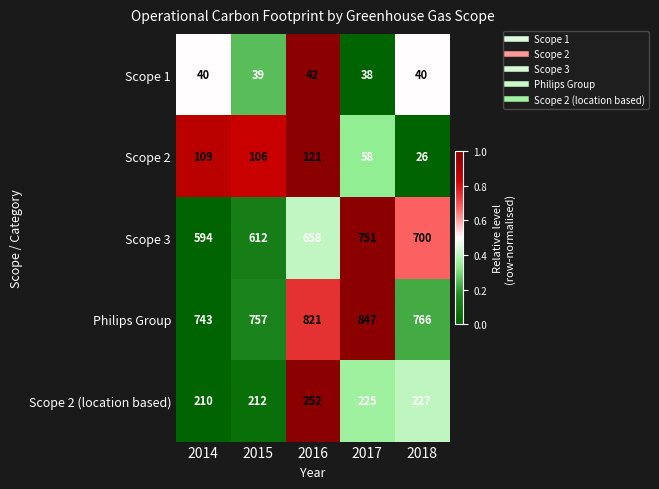

What is the total value across all series at 2014?

1696